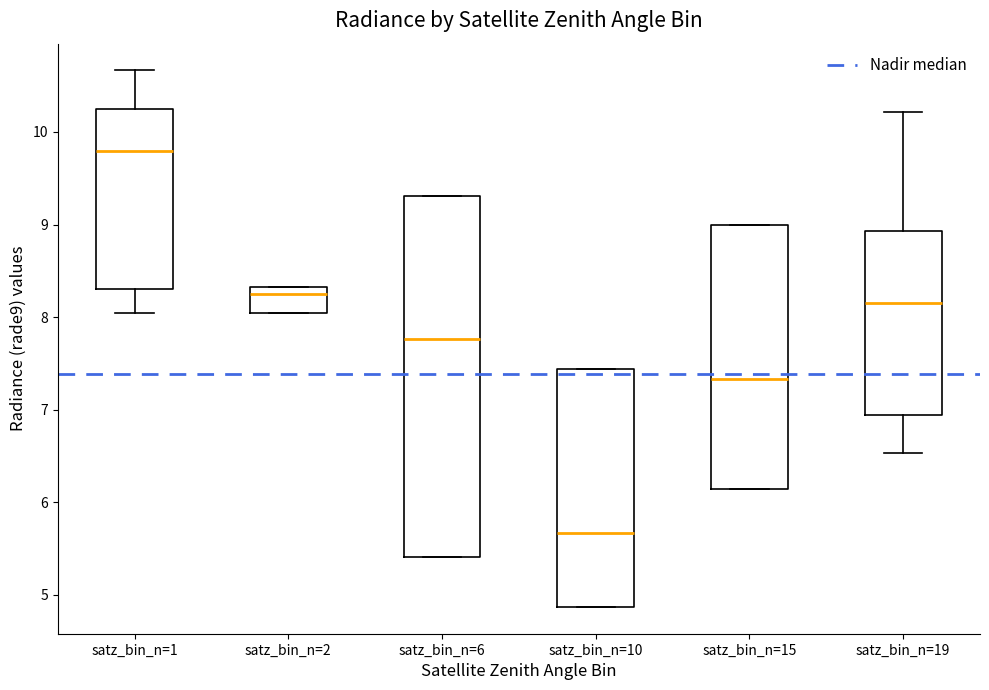

Where is the lower edge of the box for satz_bin_n=2 on the y-axis? The values are not printed on the chart, so give them approximately, as read against the axis.

8.0